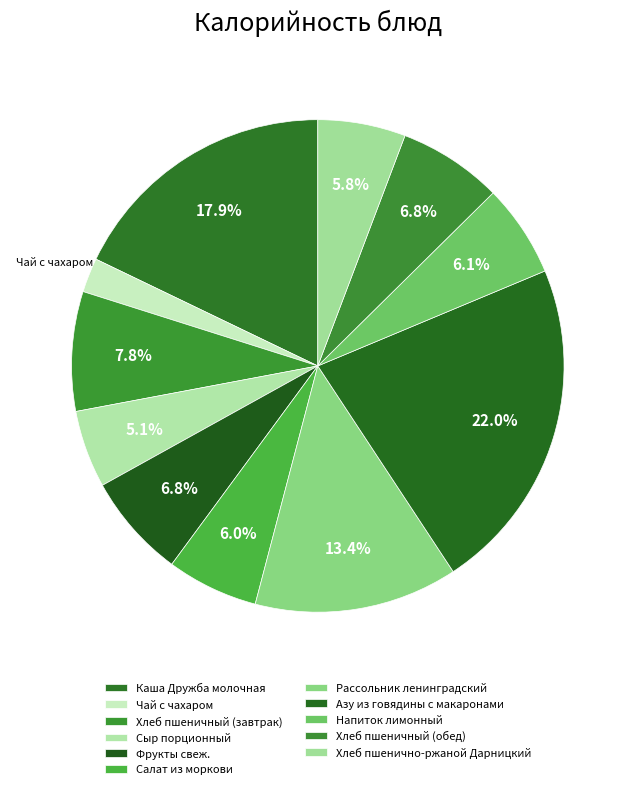

How many segments does this pie chart have?

11